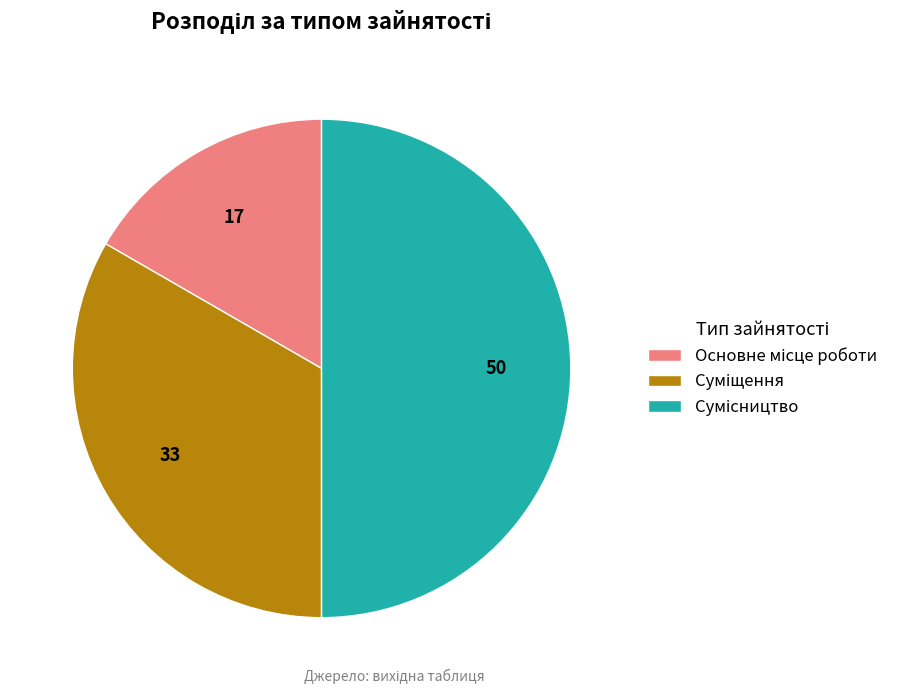

The Сумісництво slice represents 50% of the pie. True or false?

True